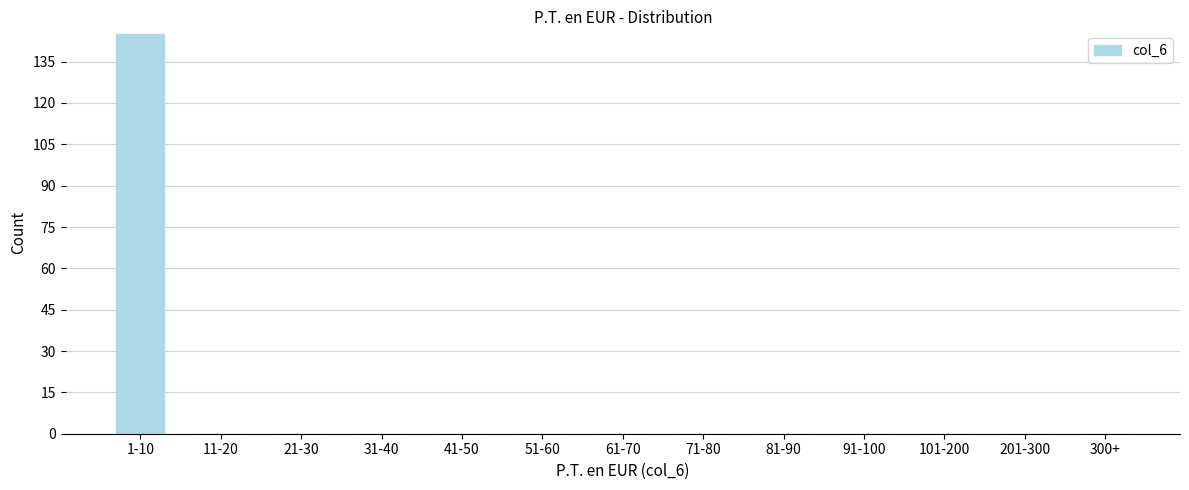

Reading right to left, what are all the values shown in this chart?

300+=0	201-300=0	101-200=0	91-100=0	81-90=0	71-80=0	61-70=0	51-60=0	41-50=0	31-40=0	21-30=0	11-20=0	1-10=145